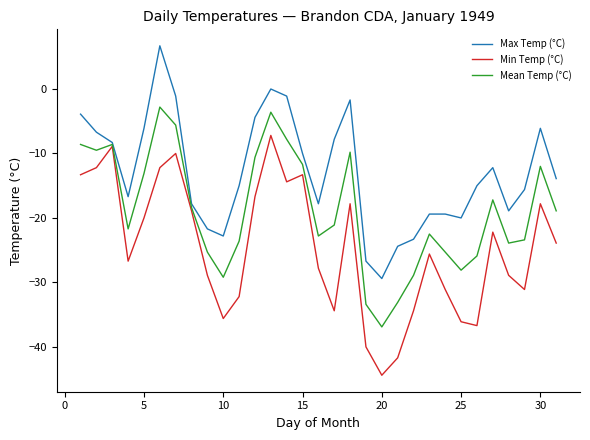

How many lines are shown in the chart?

3